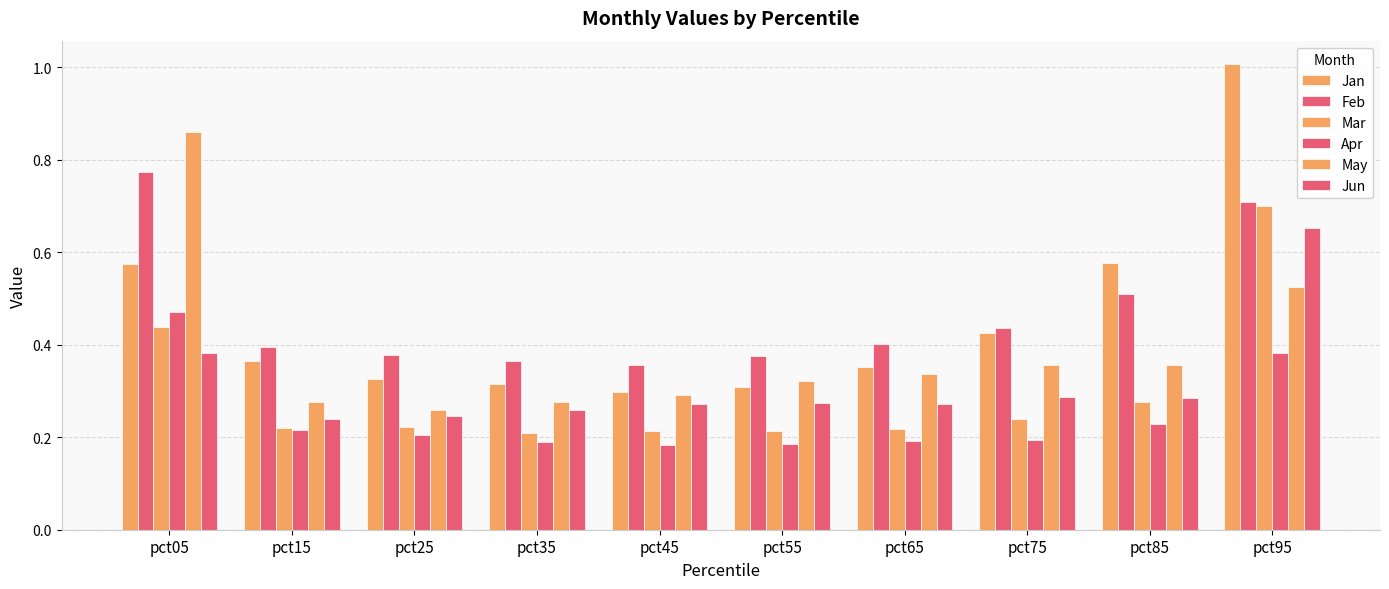

The value of Jan at pct35 is 0.3. True or false?

True